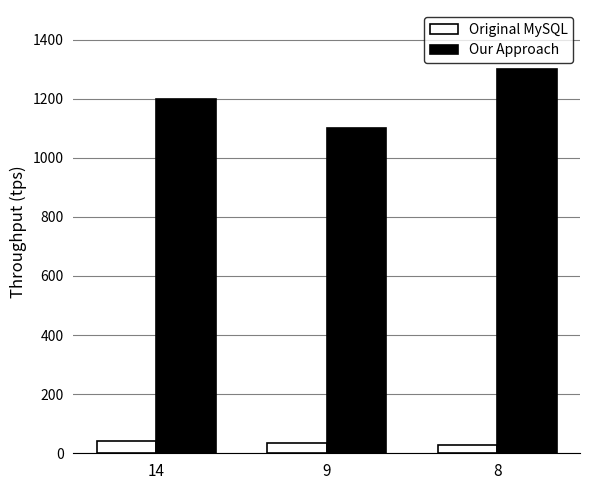

What are all the series names shown in the legend?

Original MySQL, Our Approach